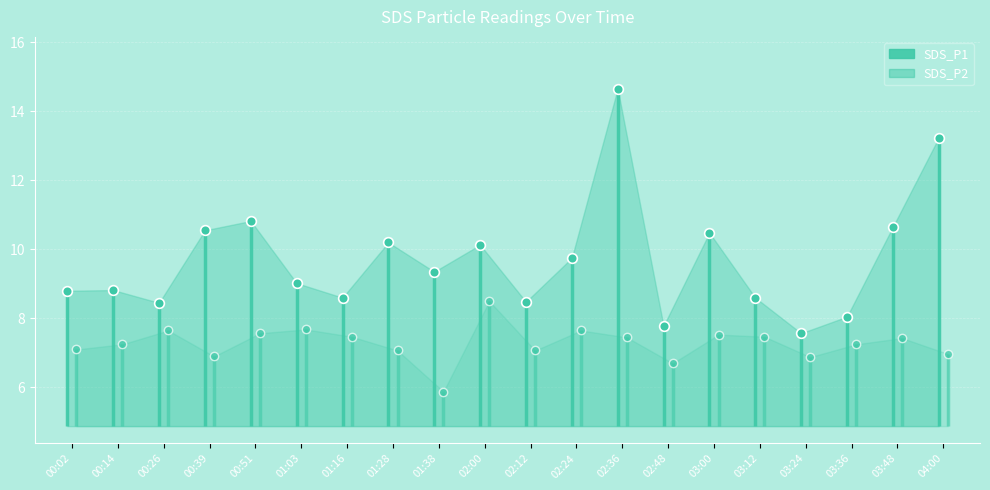

Between 01:28 and 02:12, which series saw the biggest shift?

SDS_P1